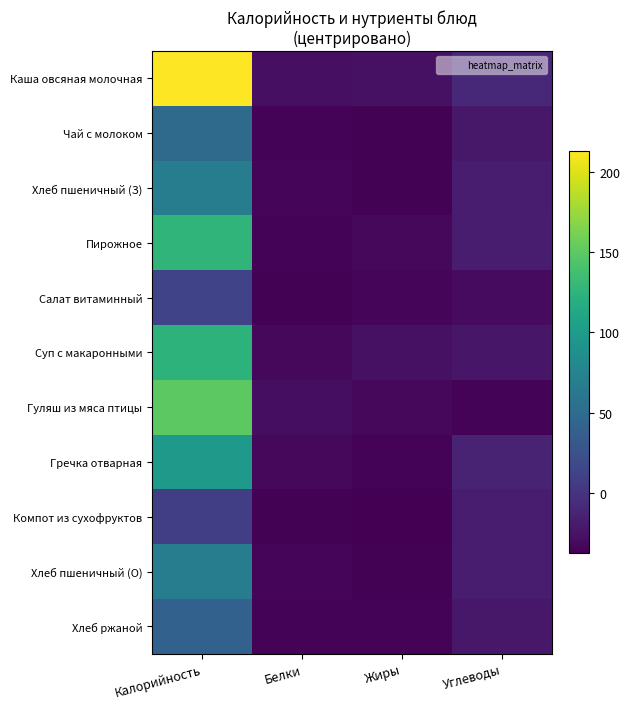

At which category is the sum across all series the highest?

Калорийность